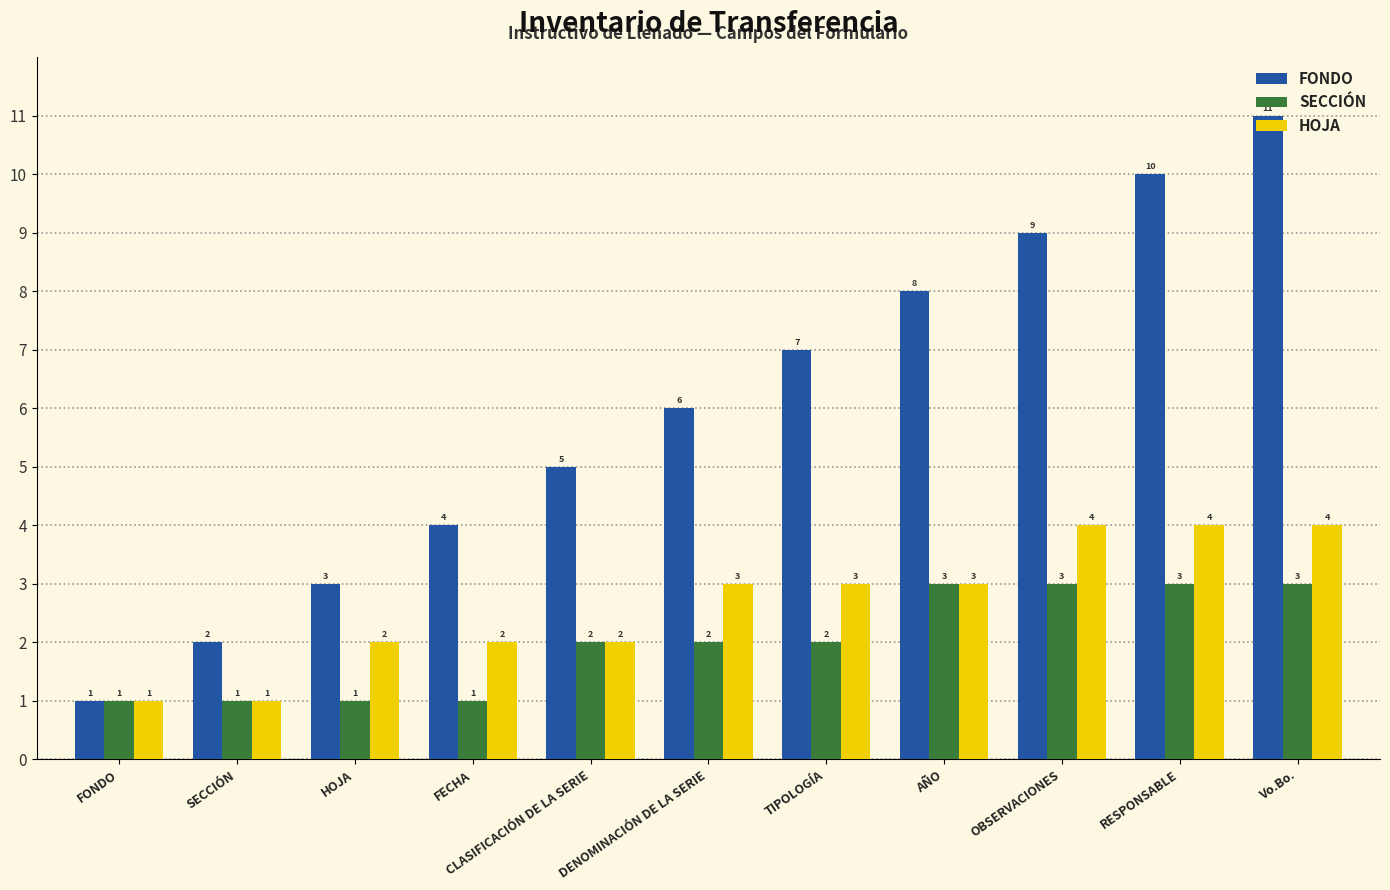

Which category has the highest value across all series?

Vo.Bo.